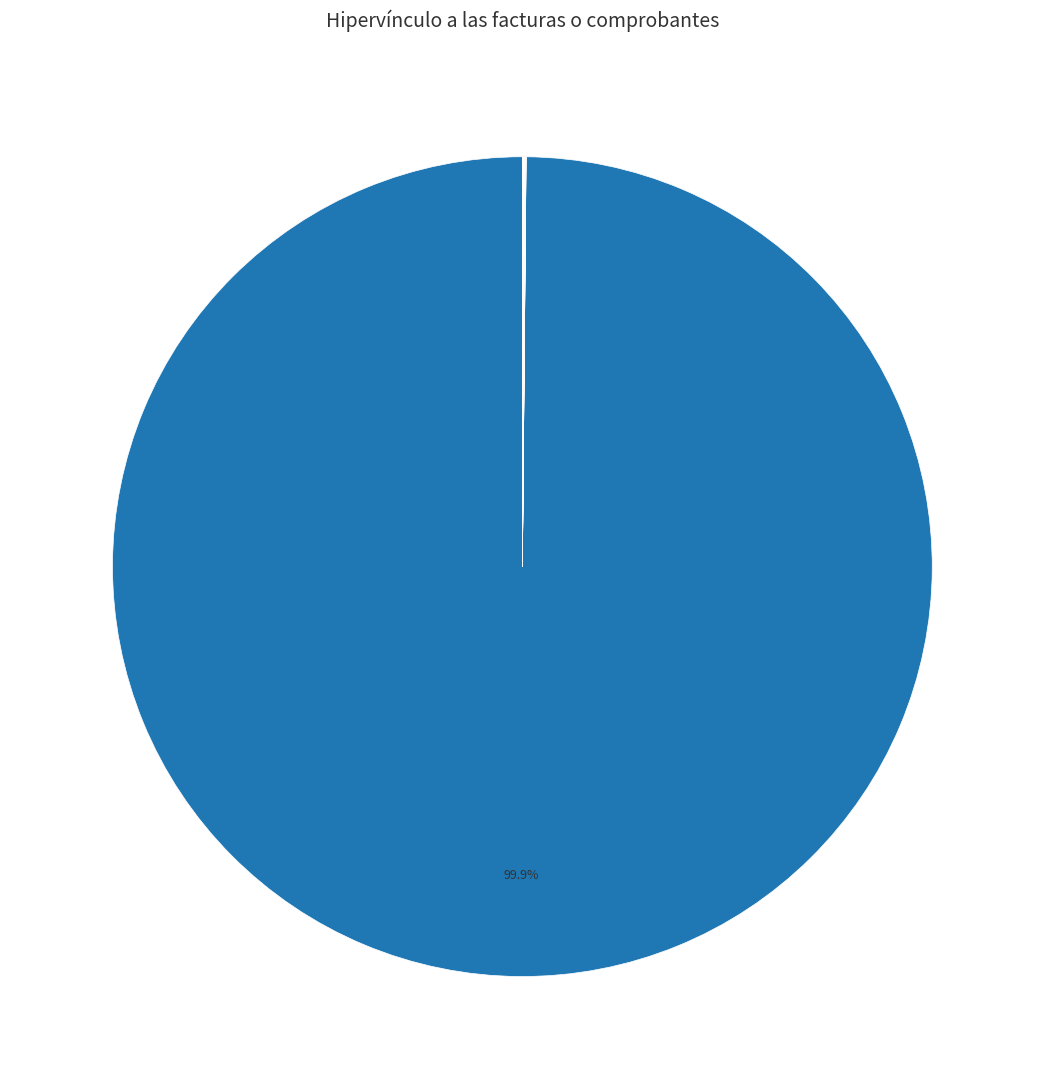

Does any single category account for the majority?

Yes